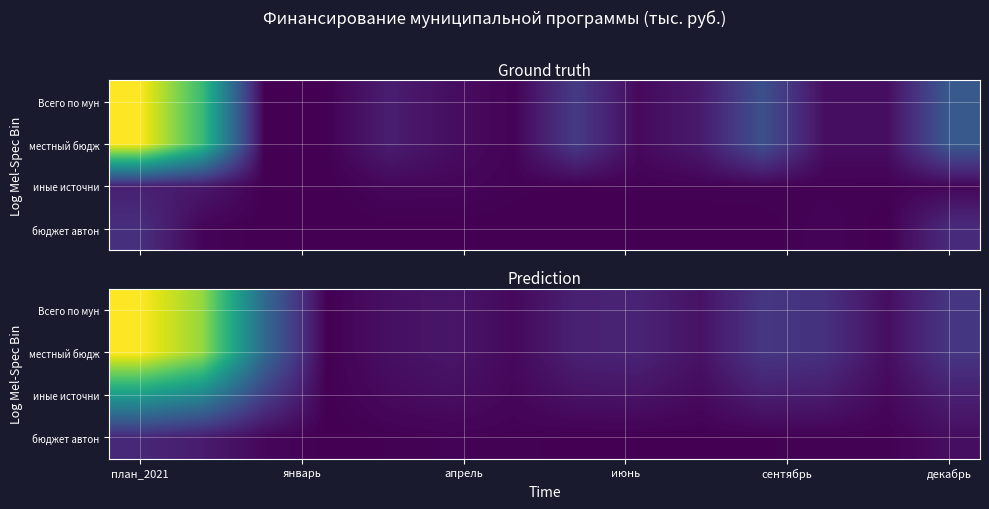

Which category has the highest value in the бюджет автон series?

план_2021